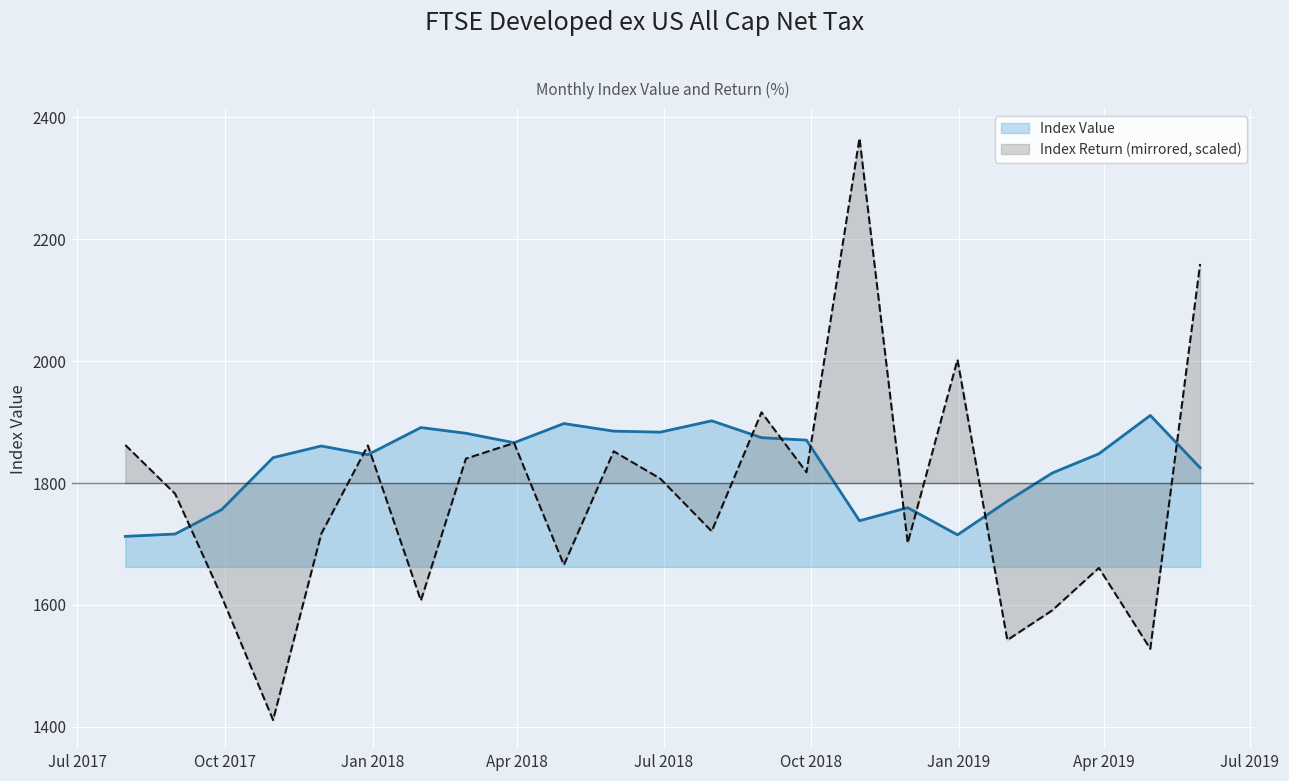

What is the highest value of the Index Value series?

1910.9